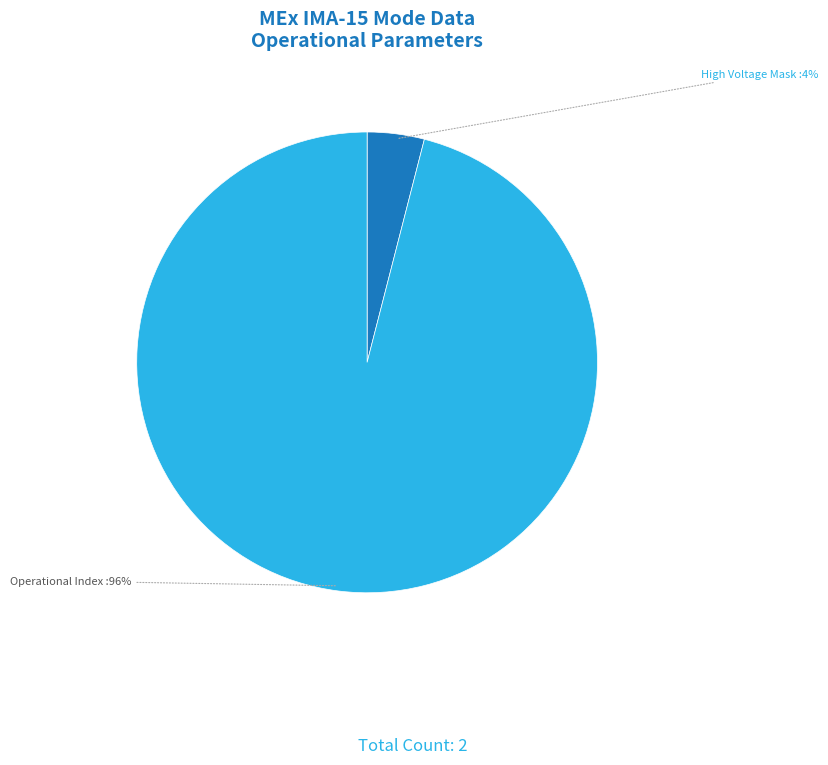

To the nearest percent, what is the average slice percentage?

50%